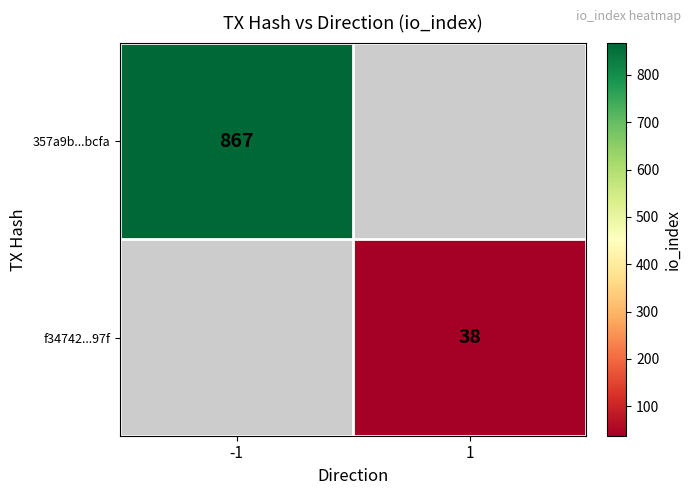

True or false: 357a9b...bcfa has a value of 244.1 at -1.

False